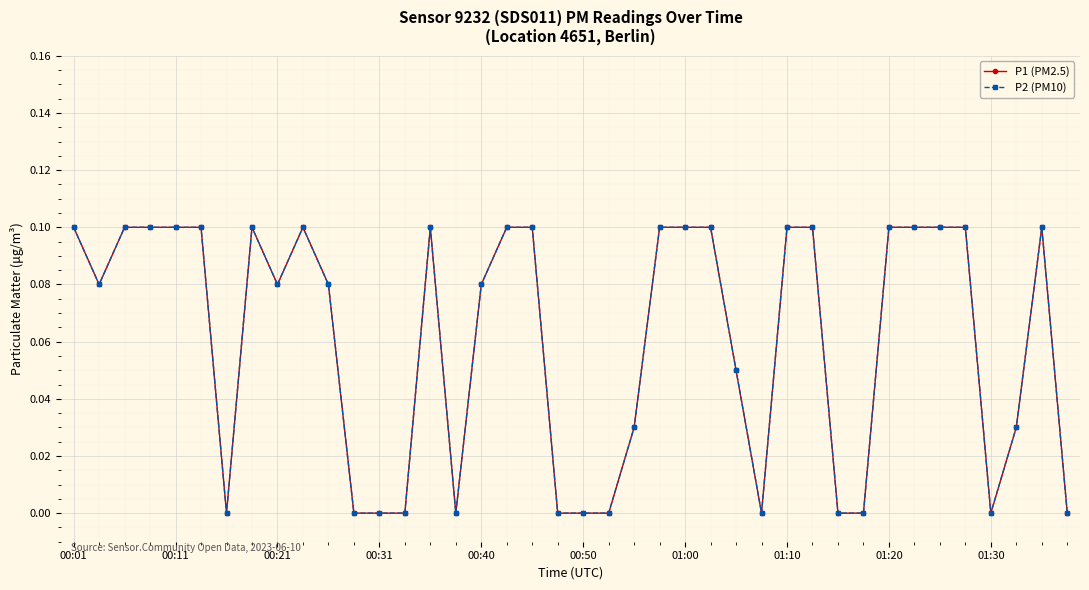

Does the chart have visible grid lines?

Yes